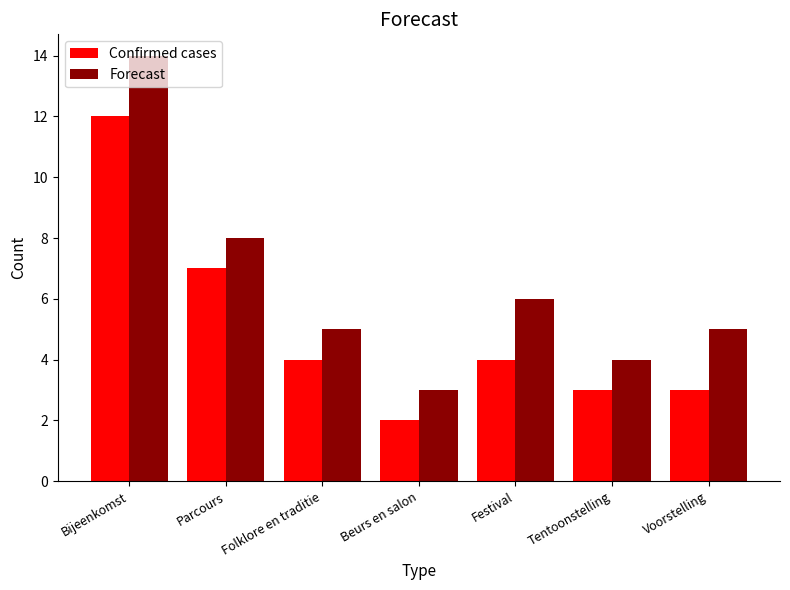

What is the label of the 7th bar from the left?

Voorstelling